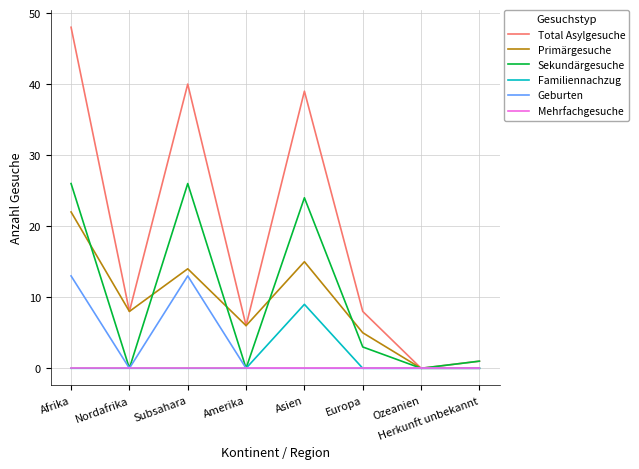

How many categories are shown in the chart?

8